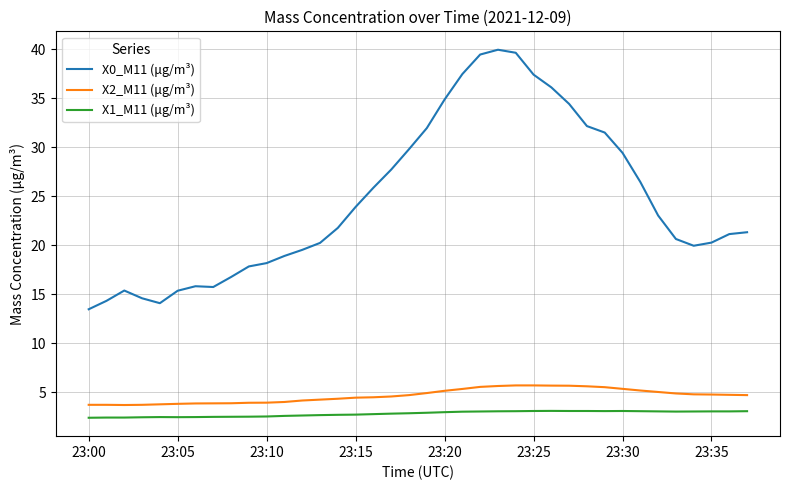

Which series has the largest total across all categories?

X0_M11 (μg/m³)